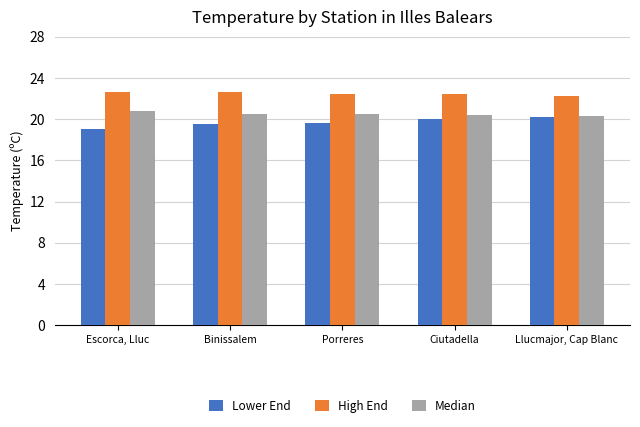

How many categories are shown in the chart?

5